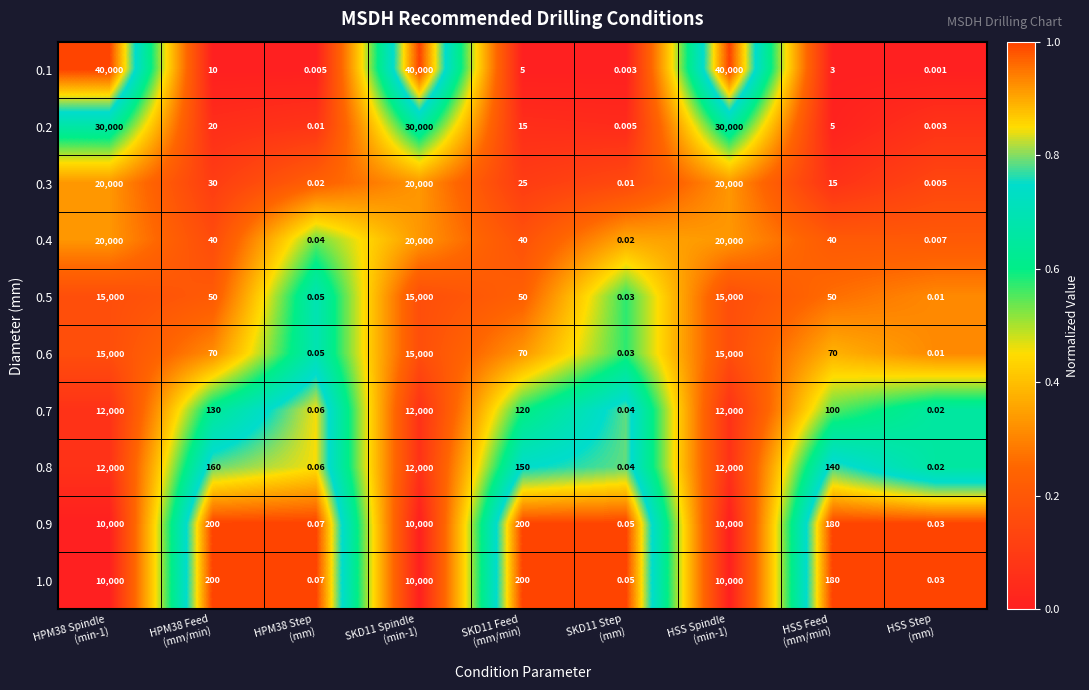

How many data points in 1.0 are less than 200?

4